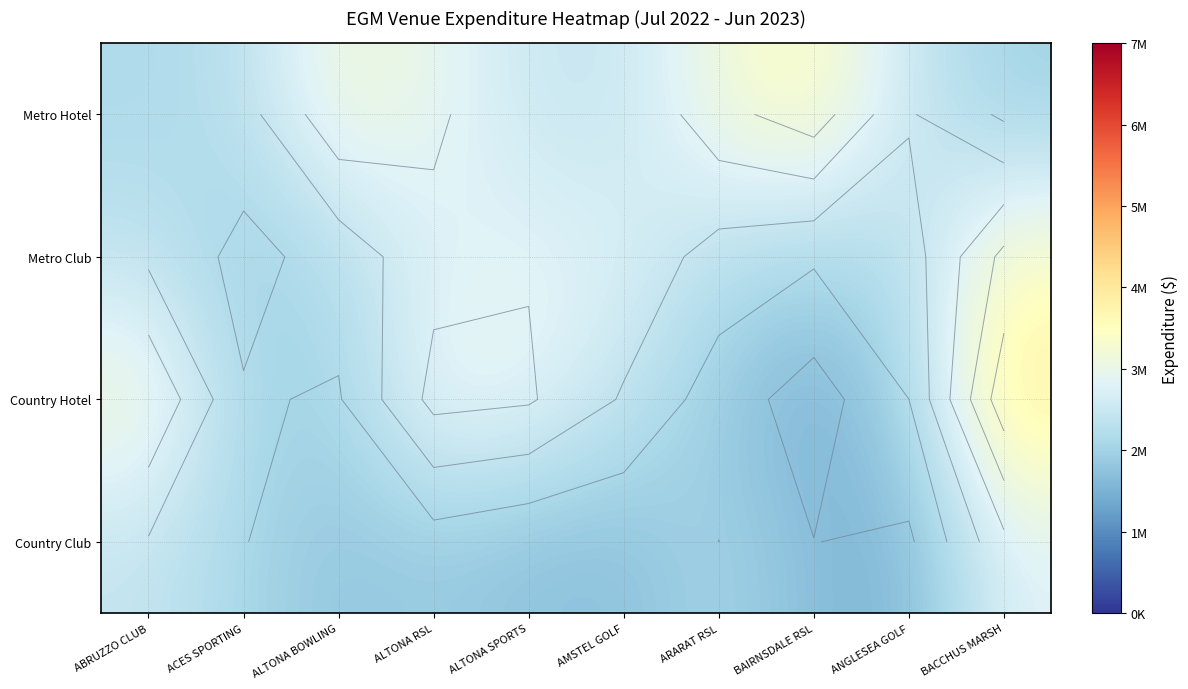

How many data points in Metro Club are above 2561595?

5